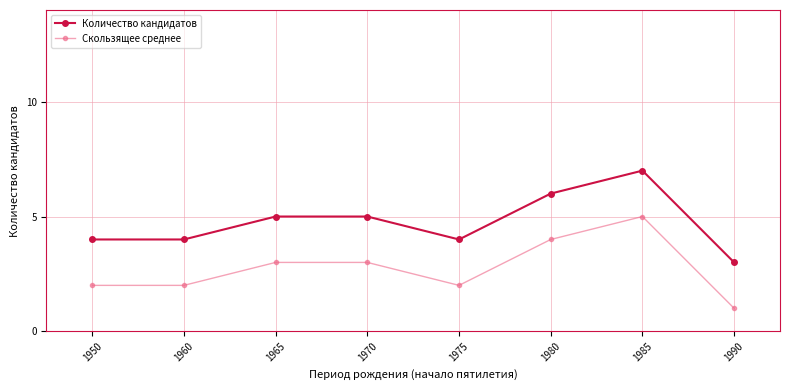

True or false: Количество кандидатов and Скользящее среднее intersect in this chart.

False